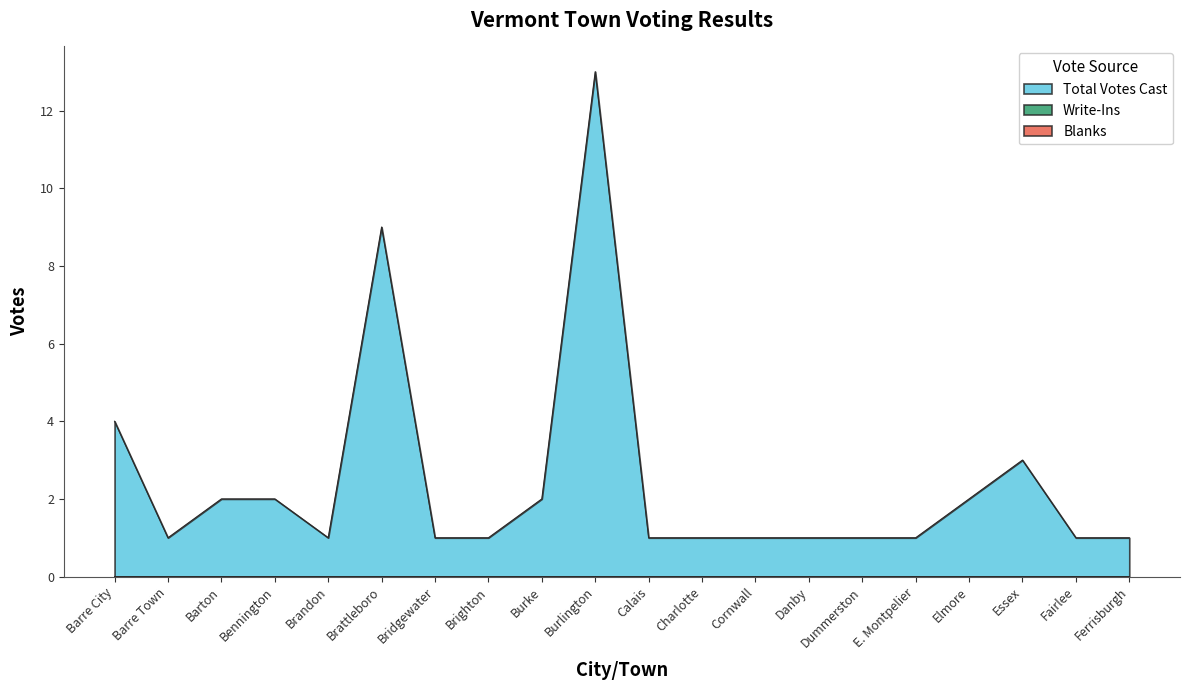

Which series has the largest total across all categories?

Total Votes Cast